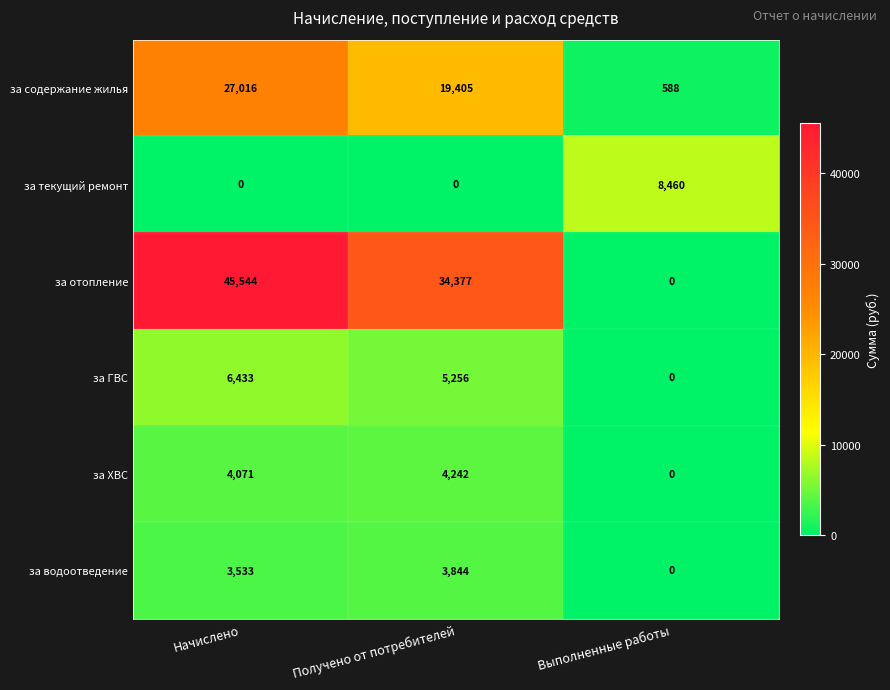

Count the number of data series in this chart.

6